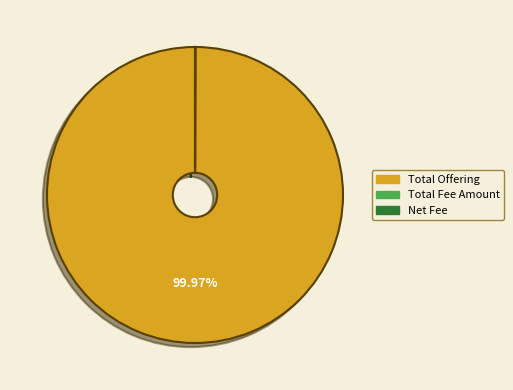

Which category has the biggest portion of the pie?

Total Offering